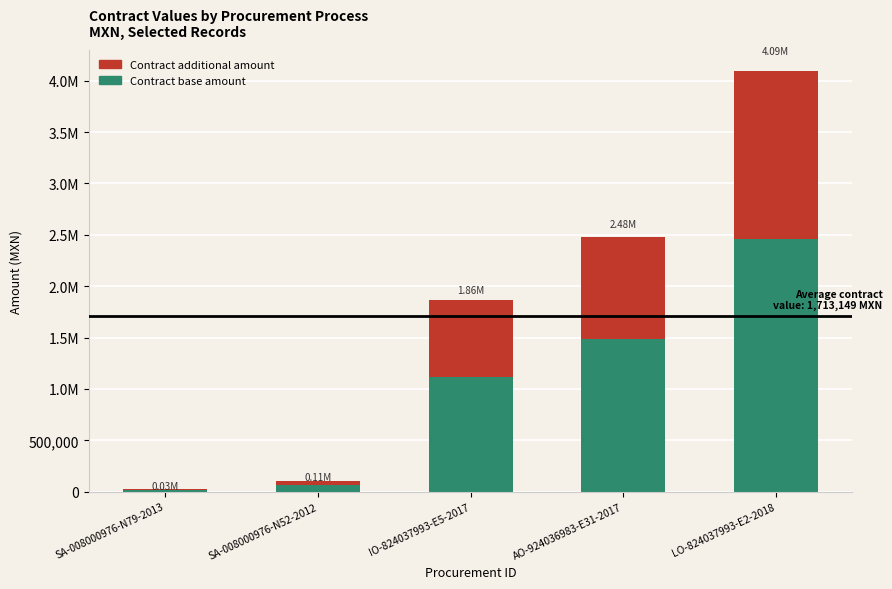

What position from the right is SA-008000976-N79-2013?

5